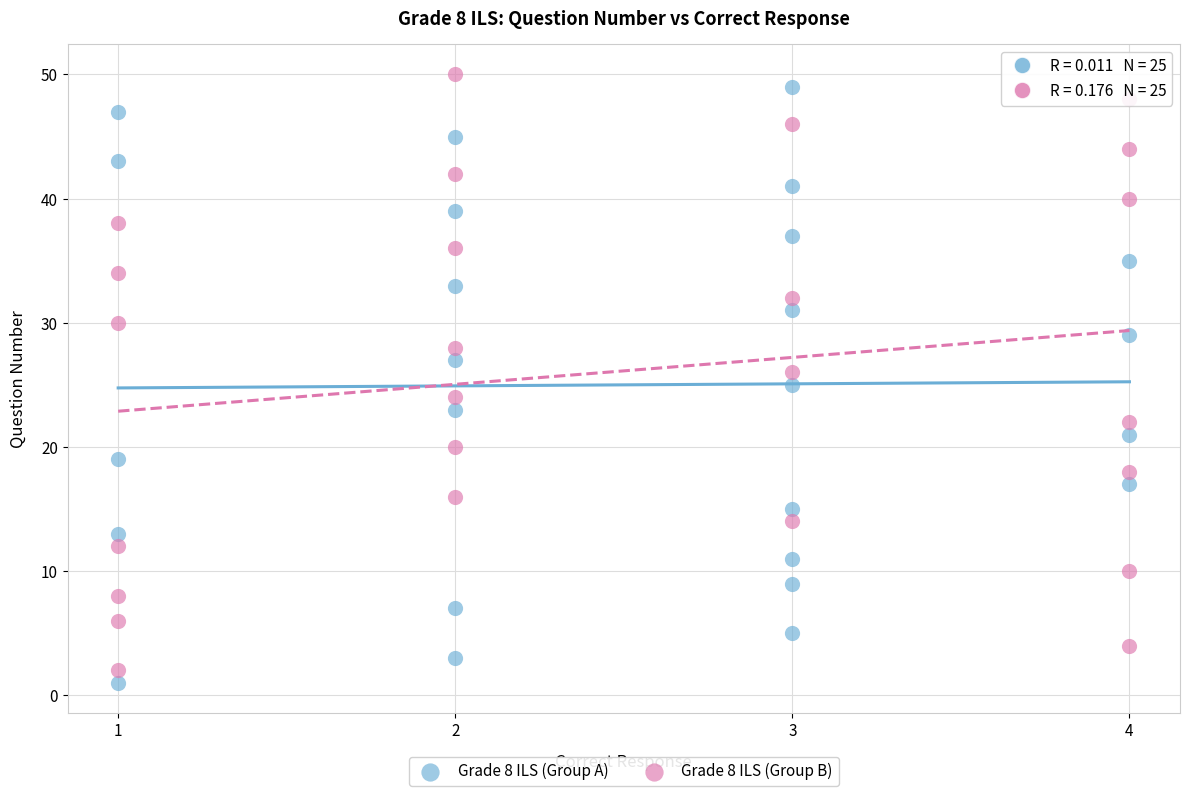

What are all the series names shown in the legend?

Grade 8 ILS (Group A), Grade 8 ILS (Group B)